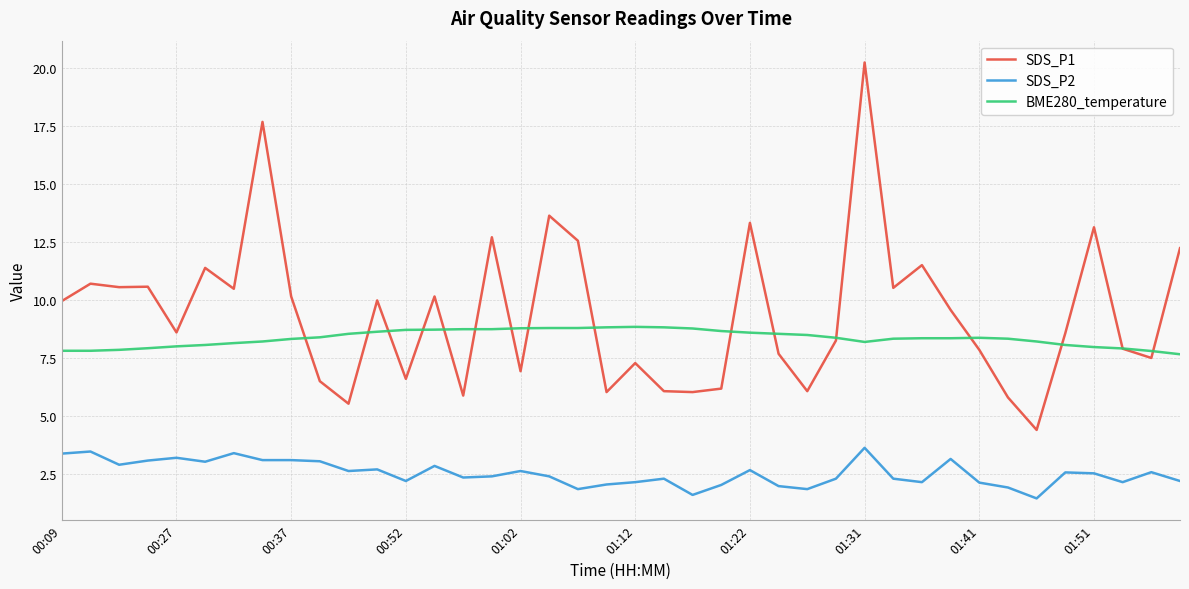

List the series in order of their peak value, lowest first.

SDS_P2, BME280_temperature, SDS_P1